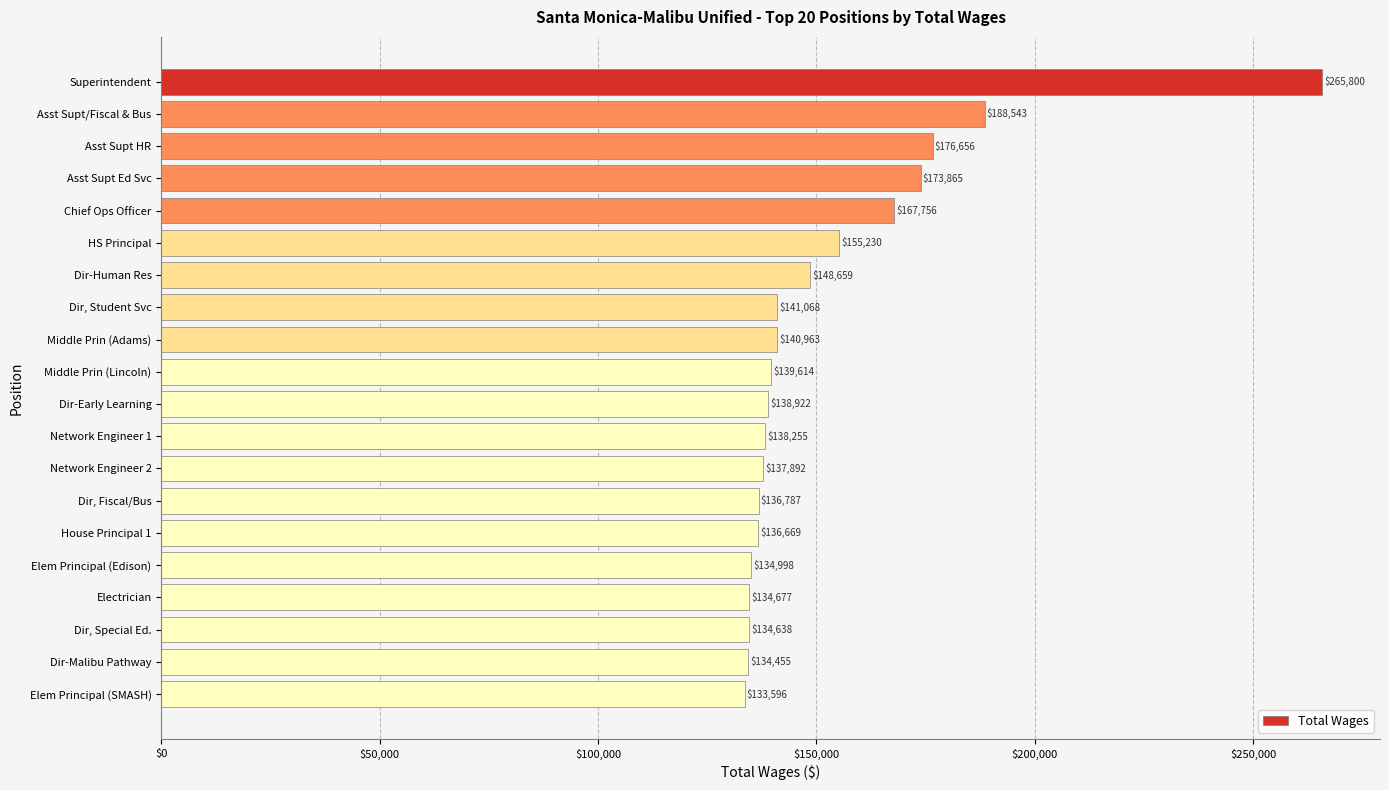

Reading top to bottom, transcribe all the data shown in this chart.

265800	188543	176656	173865	167756	155230	148659	141068	140963	139614	138922	138255	137892	136787	136669	134998	134677	134638	134455	133596